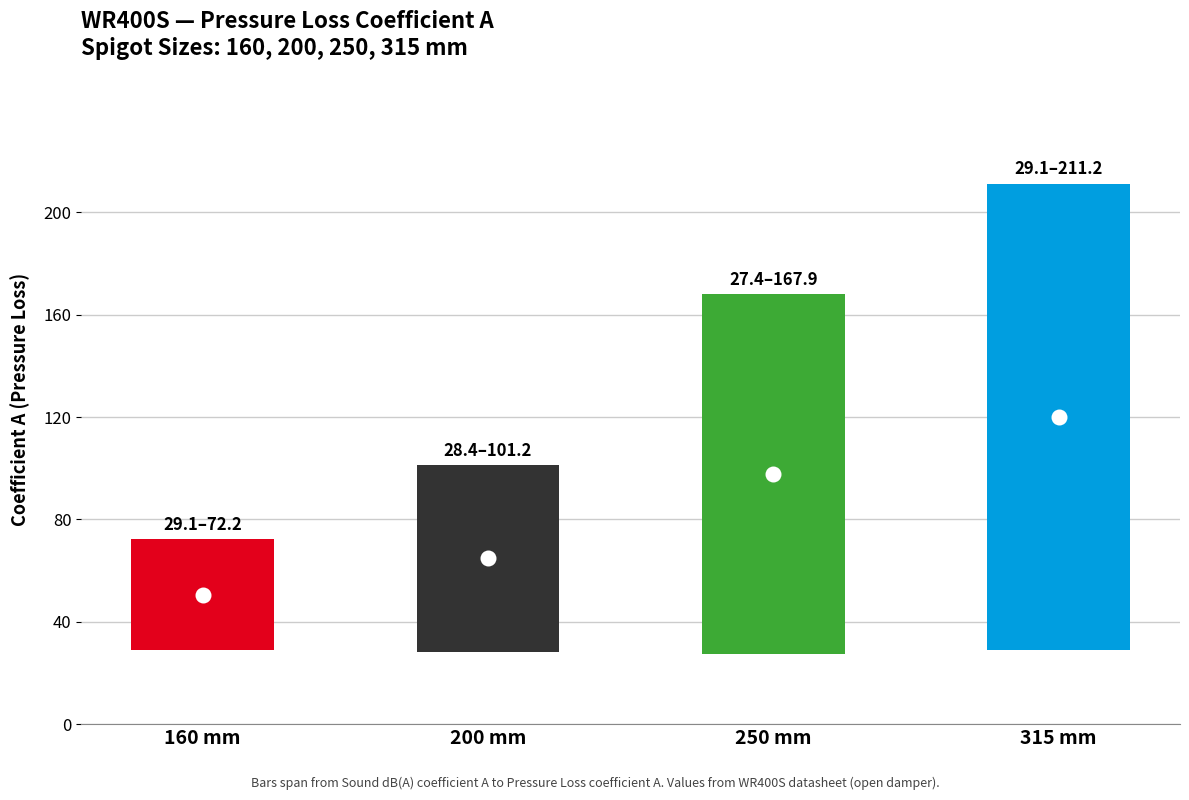

Which series has the largest range (max minus min)?

A (Pressure Loss)